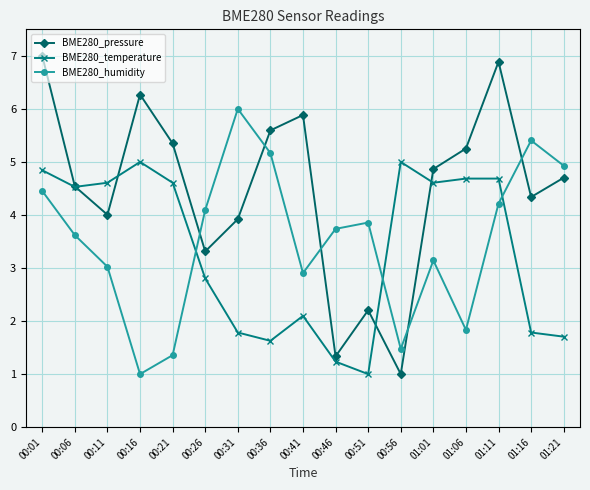

List the series in order of their peak value, highest first.

BME280_pressure, BME280_humidity, BME280_temperature